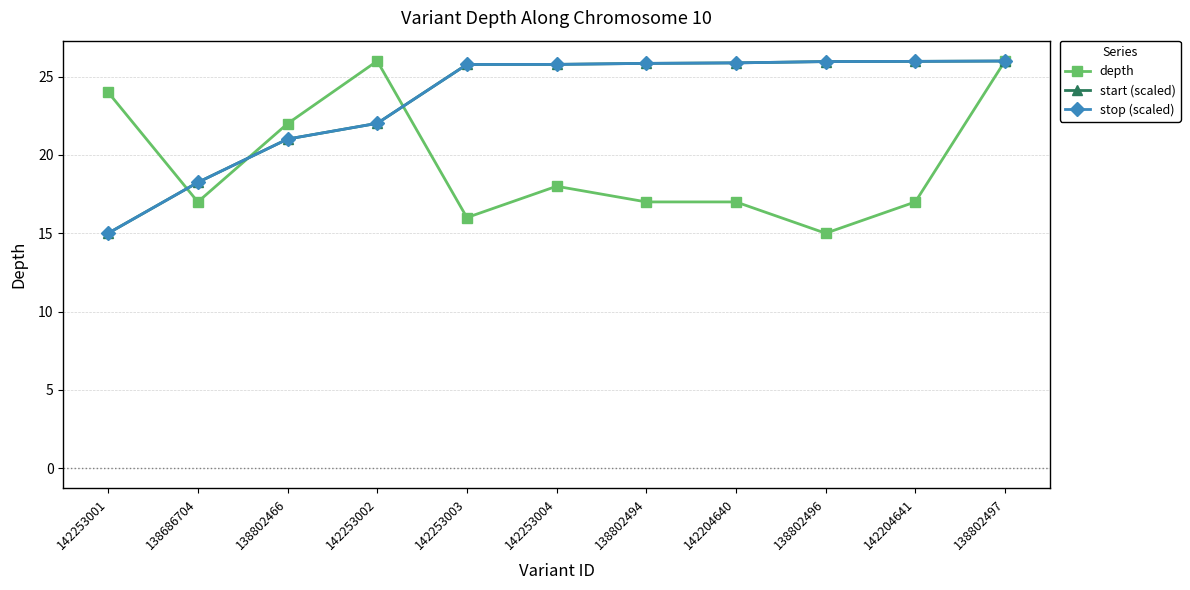

What is the difference between the maximum and minimum values in the depth series?

11.0